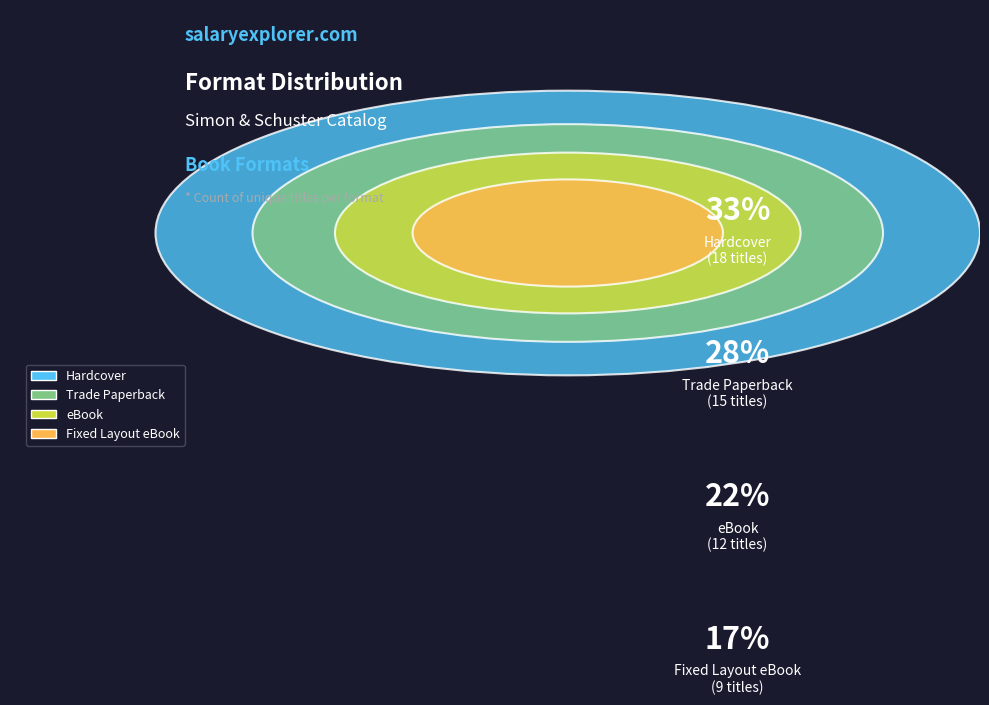

Is the sum of Hardcover and Fixed Layout eBook greater than half?

No